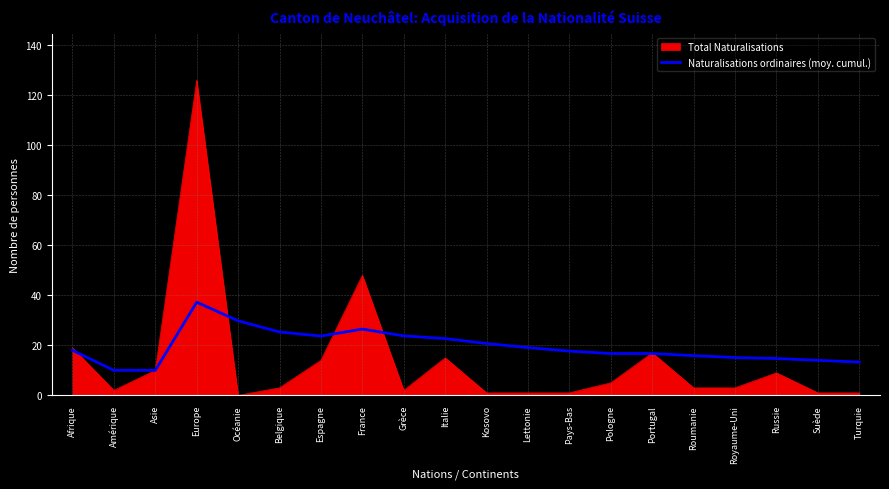

What position from the left is Pologne?

14